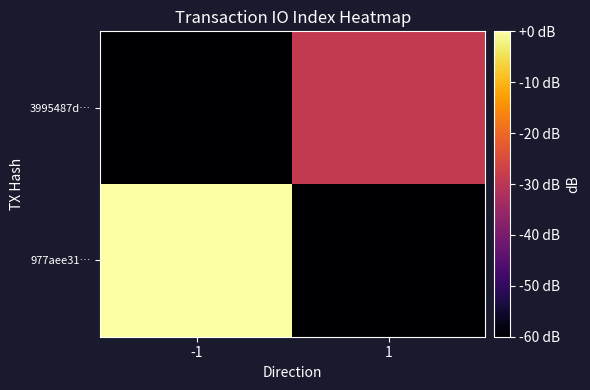

Reading left to right, extract all data points from this chart.

977aee31…: -1=0.0	1=-60.0
3995487d…: -1=-60.0	1=-28.8